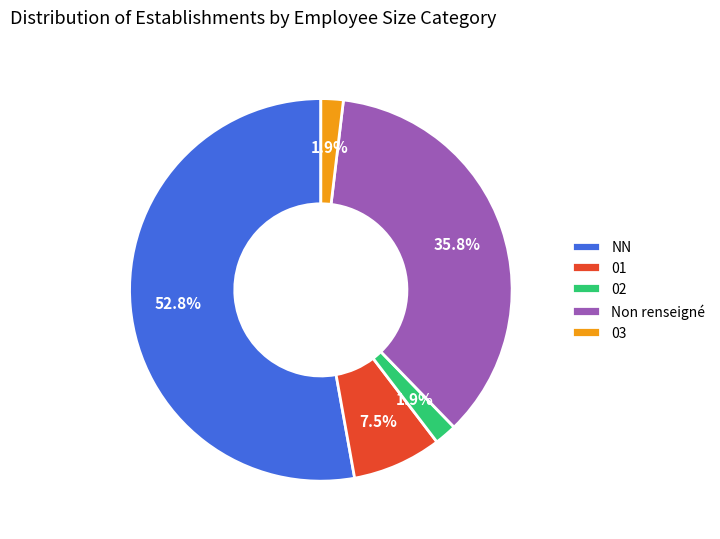

What percentage is NOT represented by 02?

98.1%